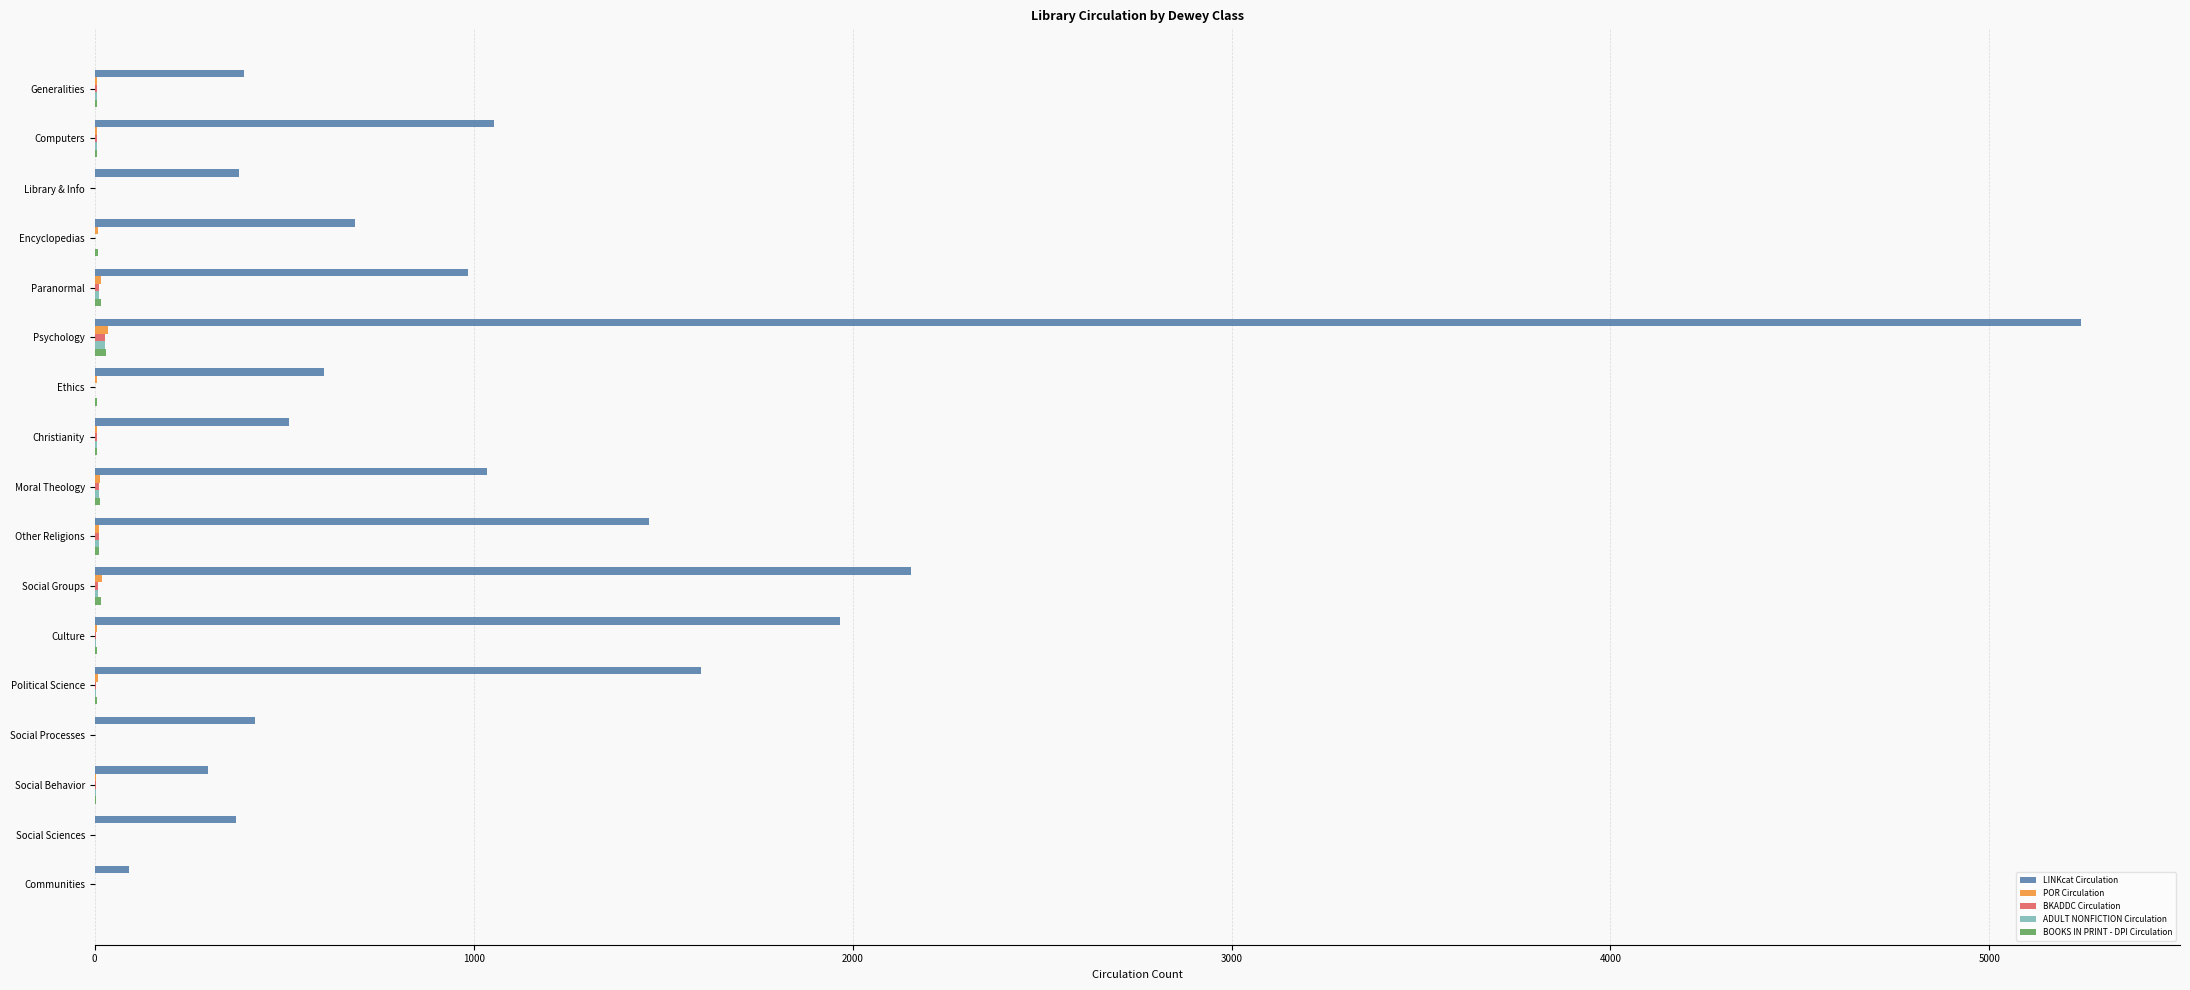

At which category is the sum across all series the highest?

Psychology